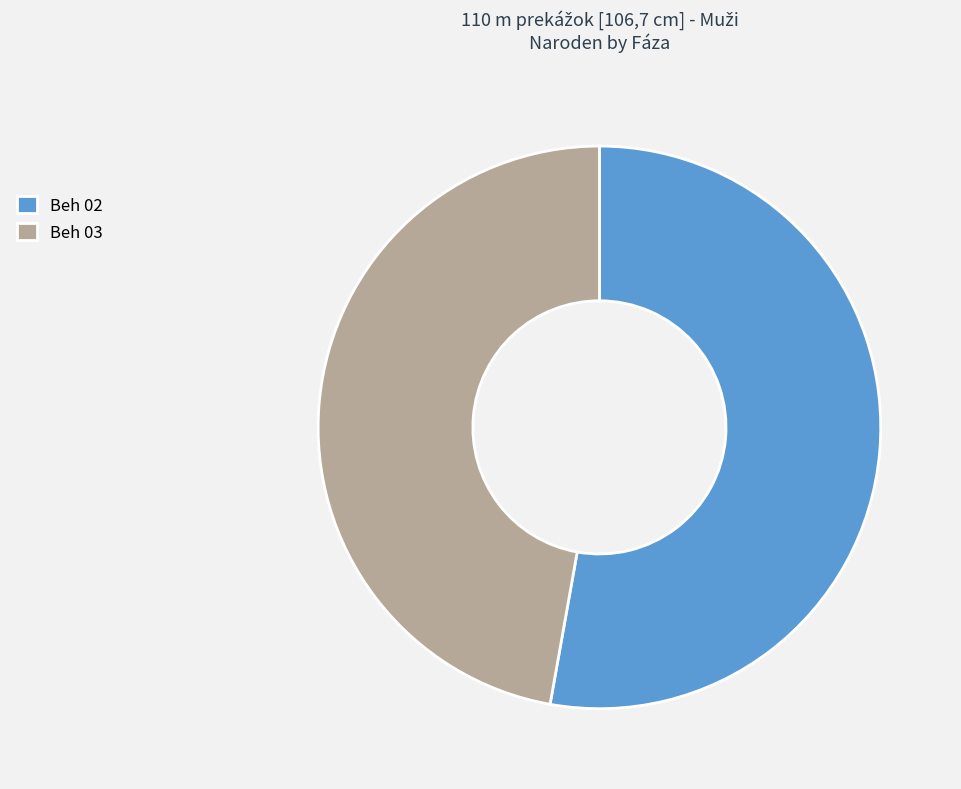

Which slice is the smallest?

Beh 03